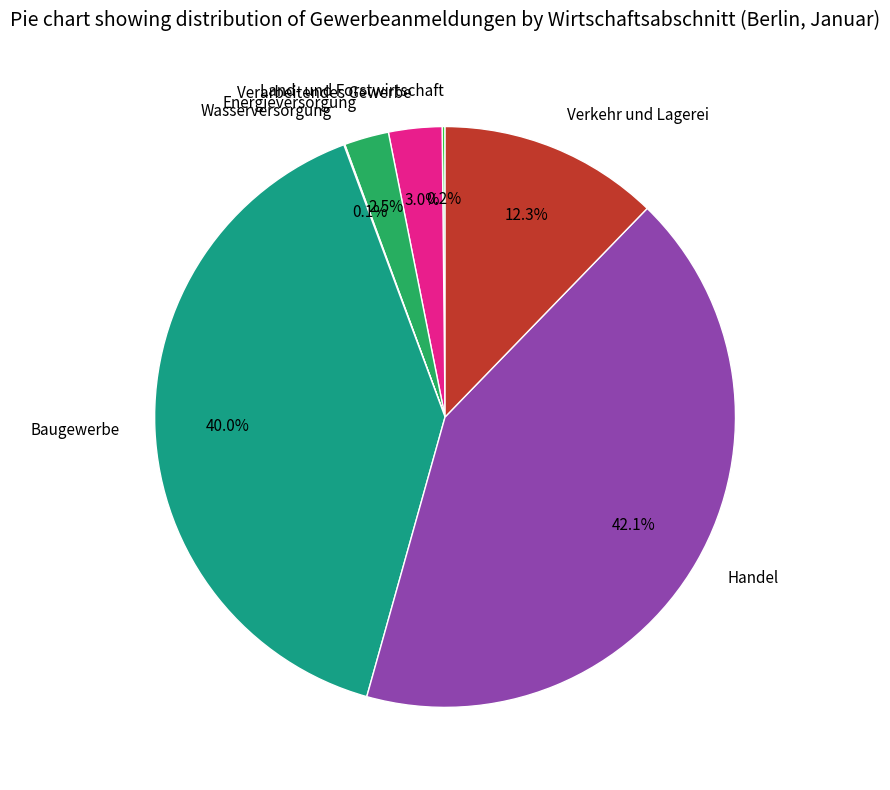

Is Verarbeitendes Gewerbe the majority of the pie?

No